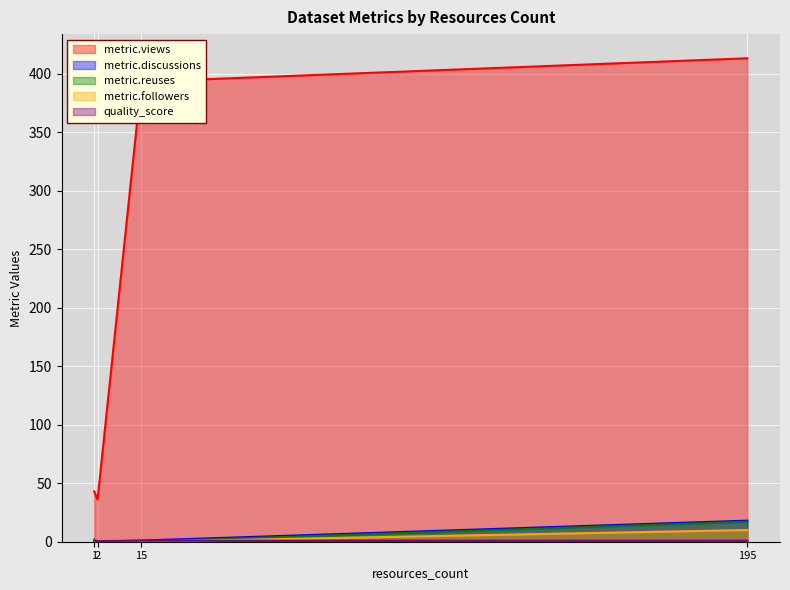

What is the difference between the highest and lowest values at 2?

36.0